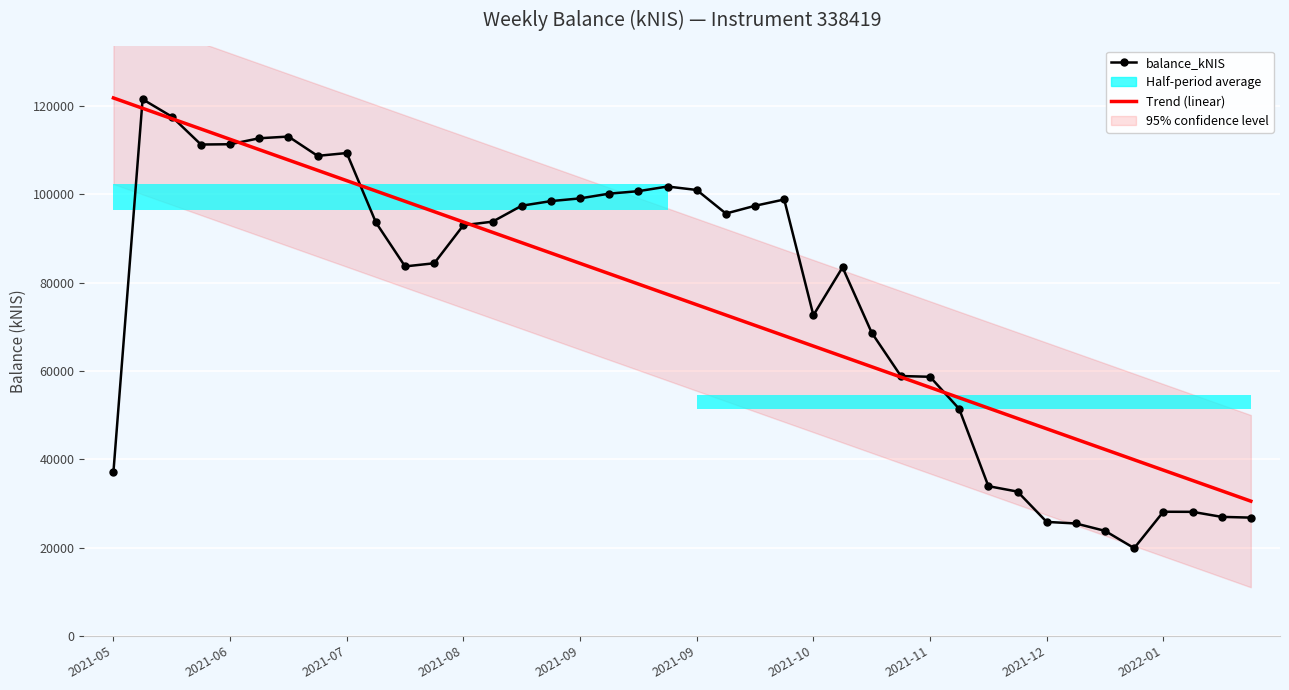

Which has a higher value, 30 or 35?

30